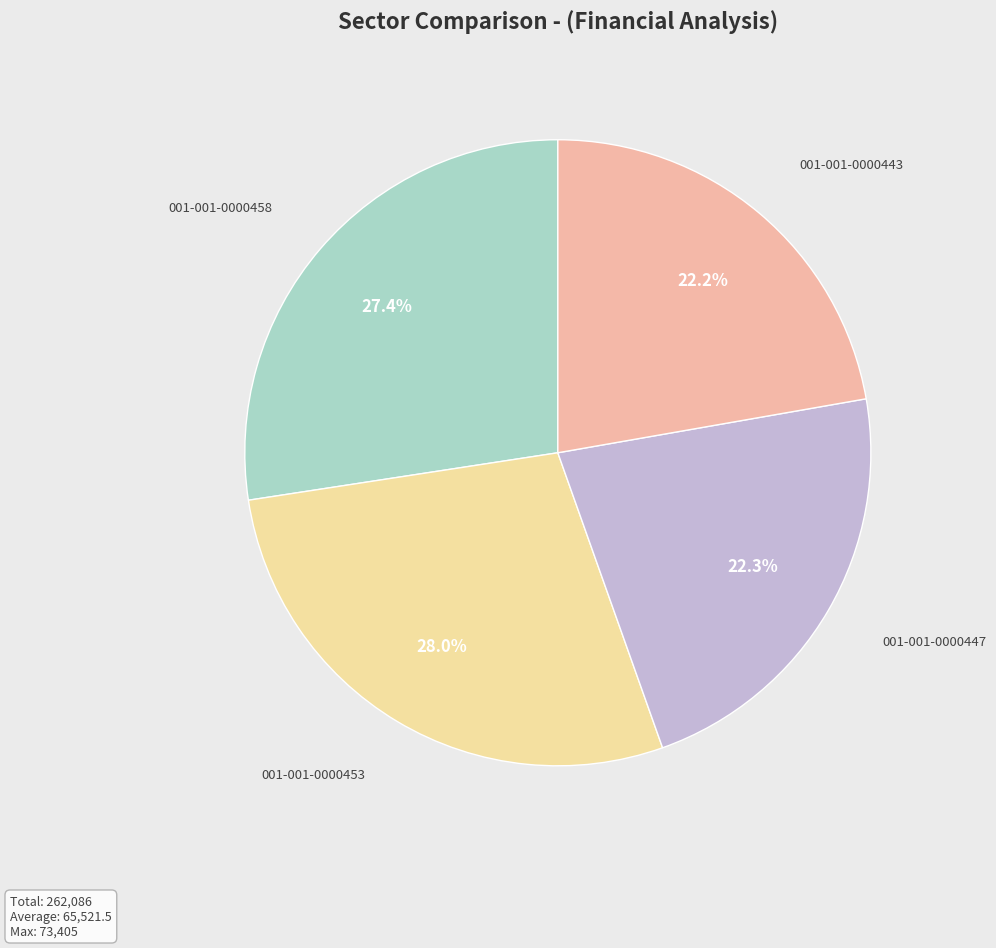

To the nearest percent, what is the average slice percentage?

25%